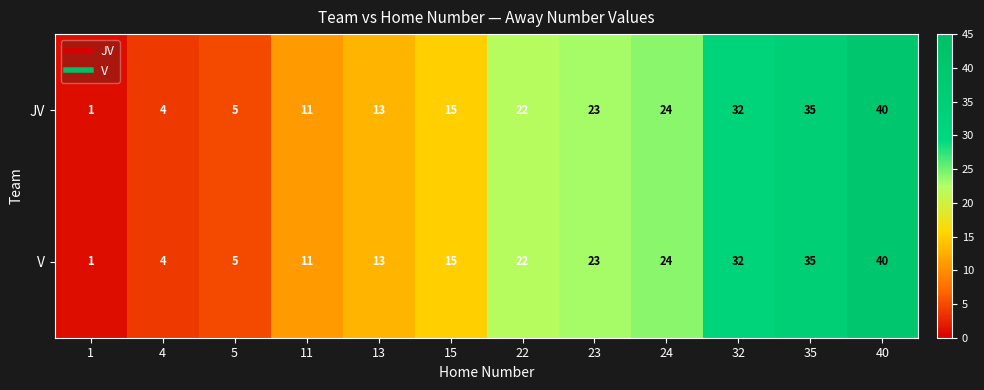

What is the sum of the JV values at 1 and 23?

24